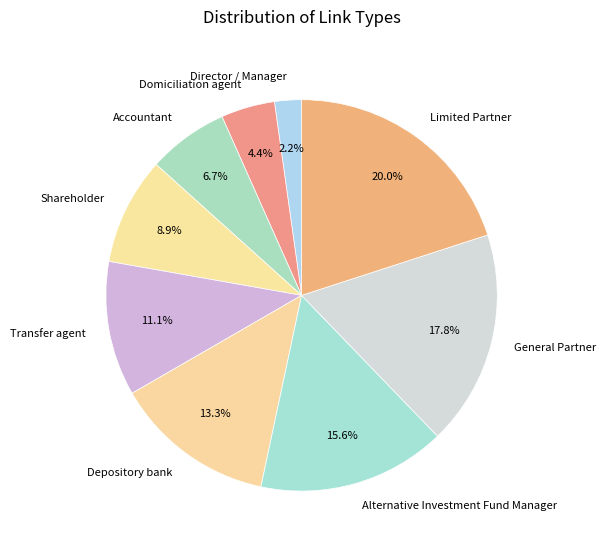

The Transfer agent slice represents 11% of the pie. True or false?

True